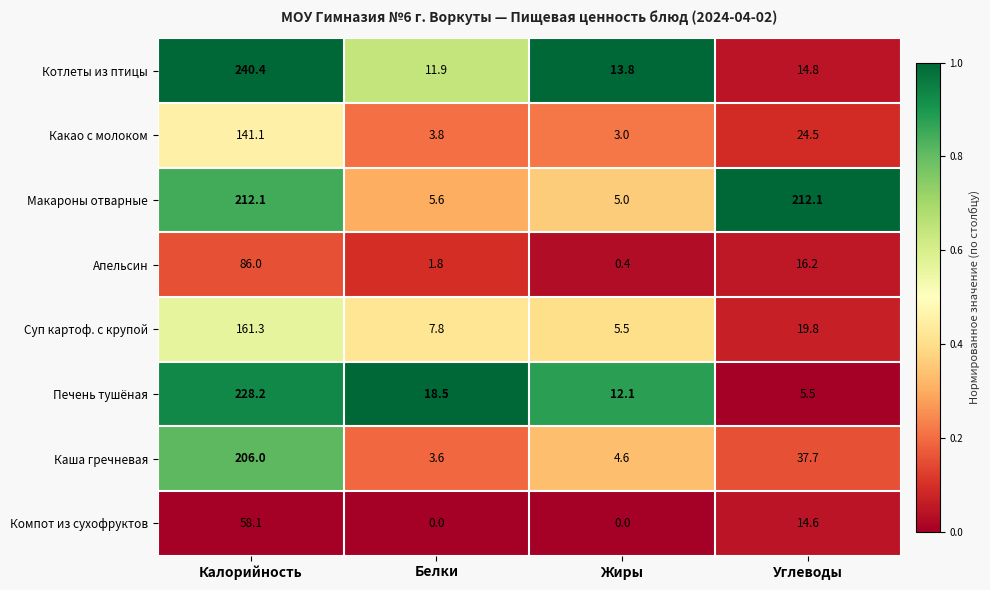

Is it true that Апельсин equals 0.4 at Жиры?

True